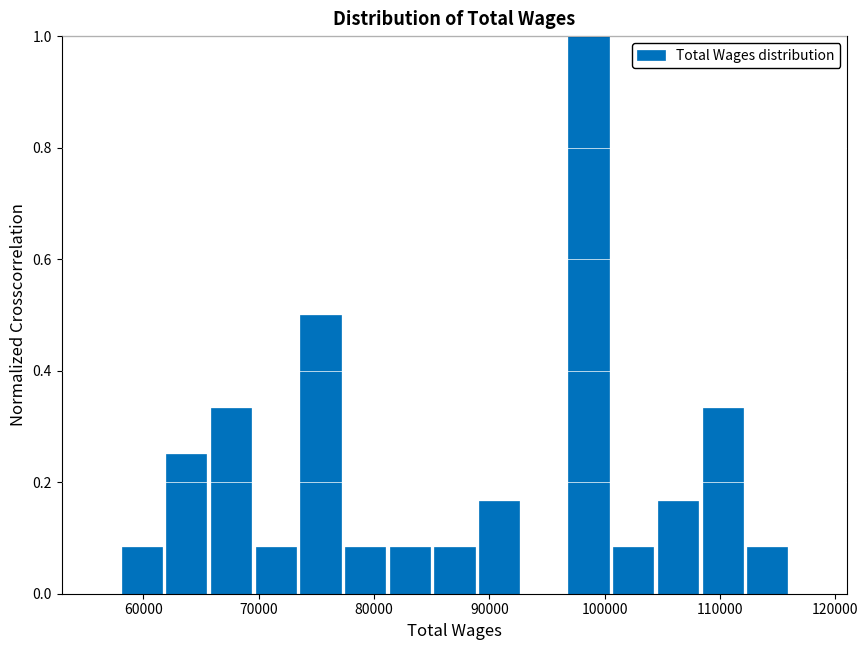

Around what value on the x-axis is the tallest bar? Give the approximate position of its centre, as read against the axis.

99000